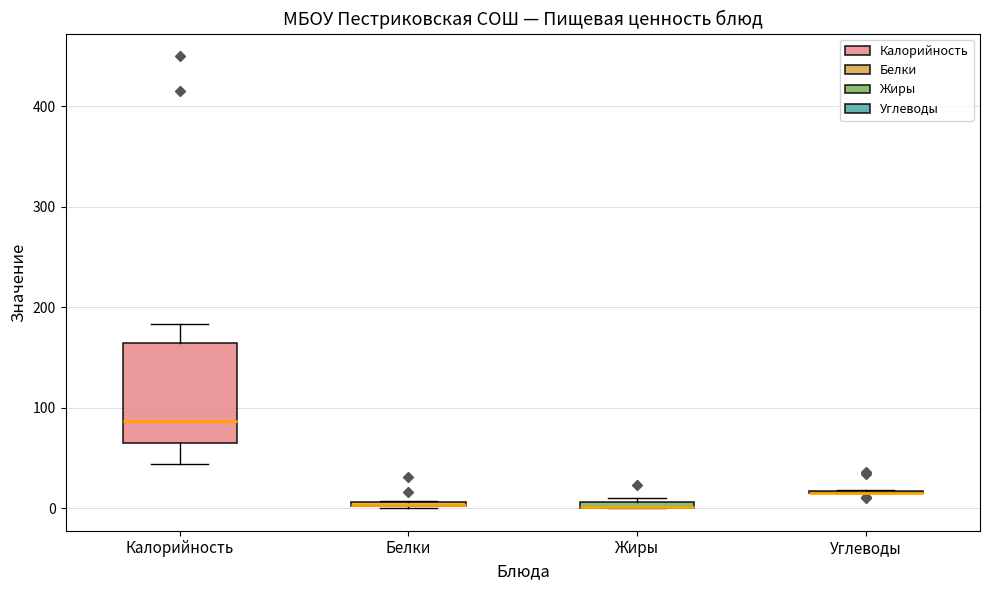

Comparing the boxes themselves (not the whiskers), which one is the tallest?

Калорийность